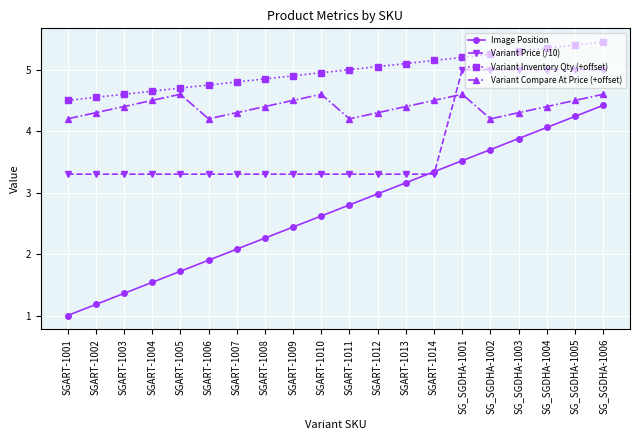

Does the chart have visible grid lines?

Yes